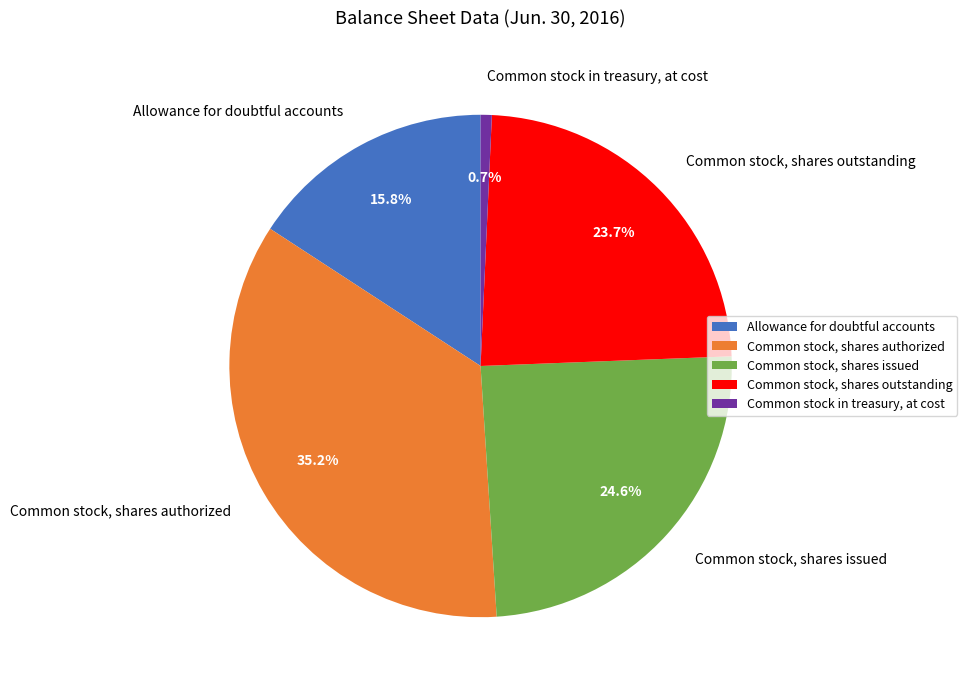

Which has a higher value, Common stock in treasury, at cost or Common stock, shares outstanding?

Common stock, shares outstanding